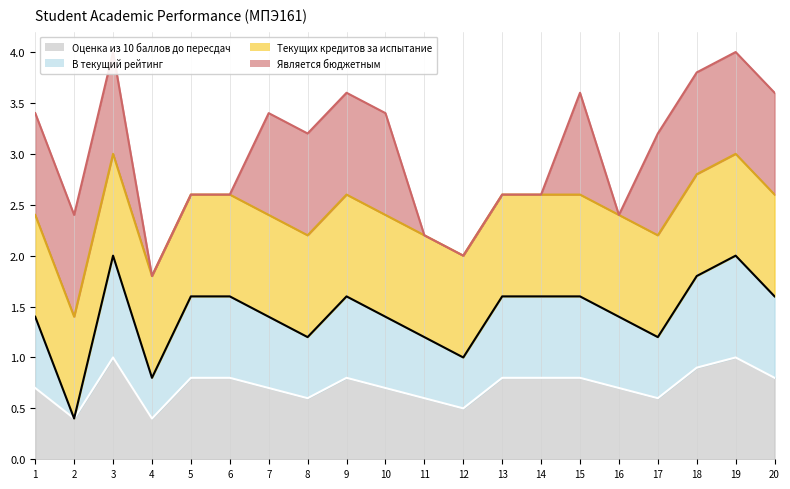

What is the minimum value for Оценка из 10 баллов до пересдач?

0.4